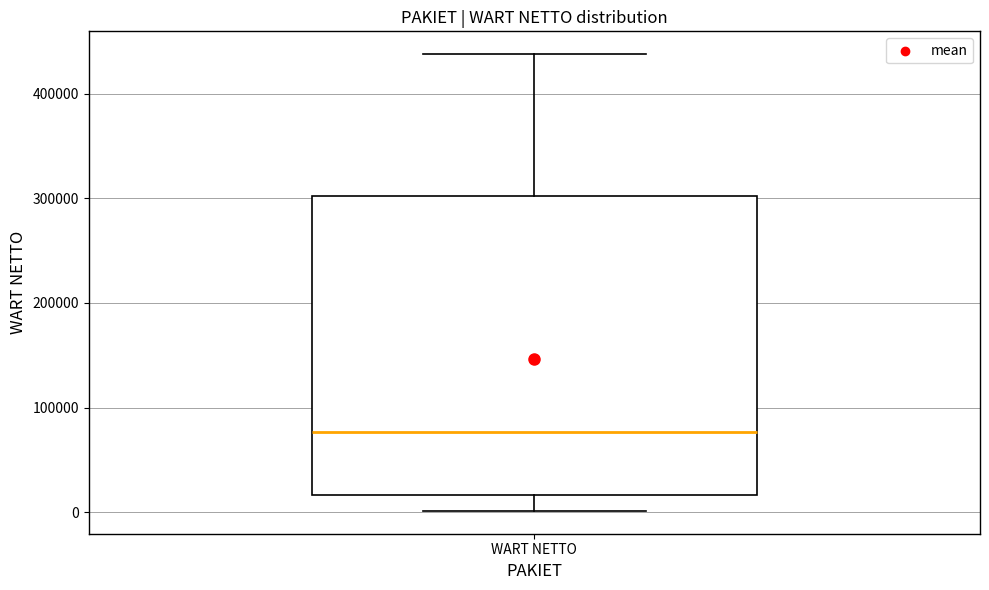

Read this box plot against the y-axis: the position of the median line, the range covered by the box, and the ends of both whiskers. The values are not printed on the chart, so give them approximately, as read against the axis.

median 80000, box 20000 to 300000, whiskers 0 to 440000